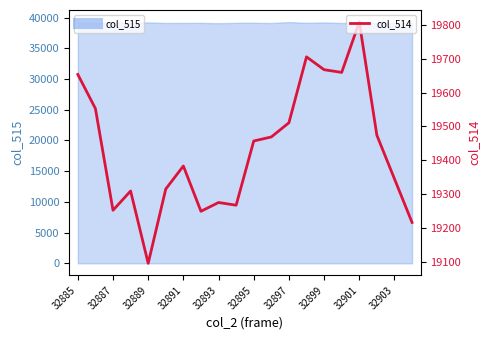

Reading left to right, list all the values displayed in this chart.

19654	19553	19252	19309	19095	19315	19383	19249	19275	19267	19457	19469	19511	19706	19668	19660	19809	19474	19345	19216